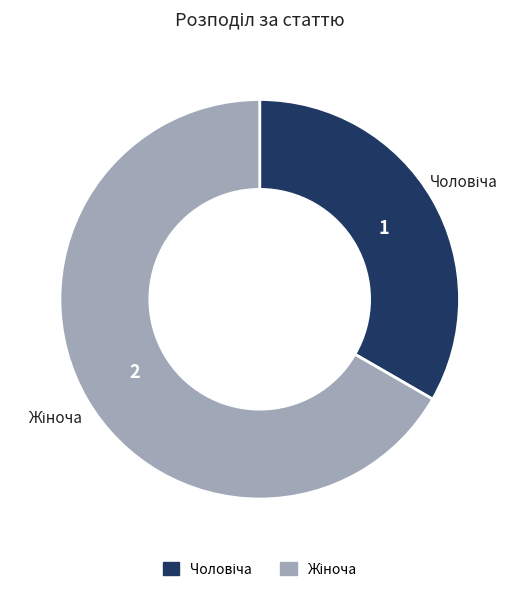

How many slices are in this pie chart?

2